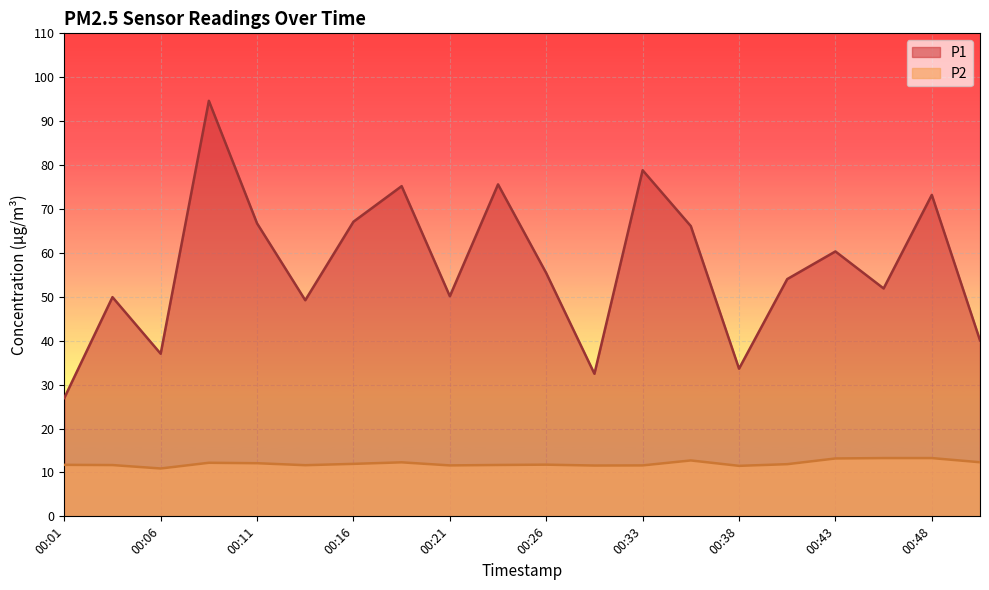

True or false: P2 and P1 intersect in this chart.

False